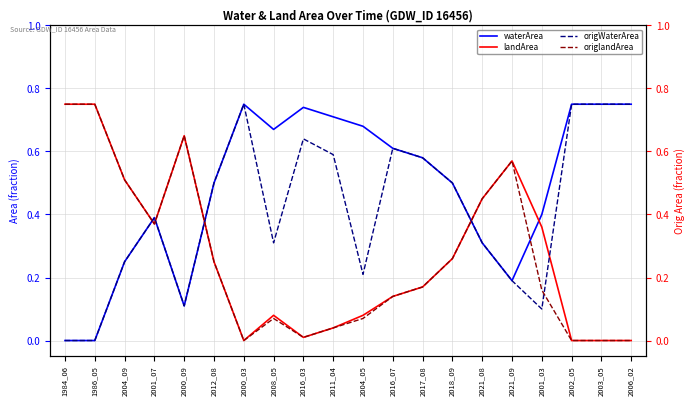

What is the label of the 16th point from the right?

2000_09